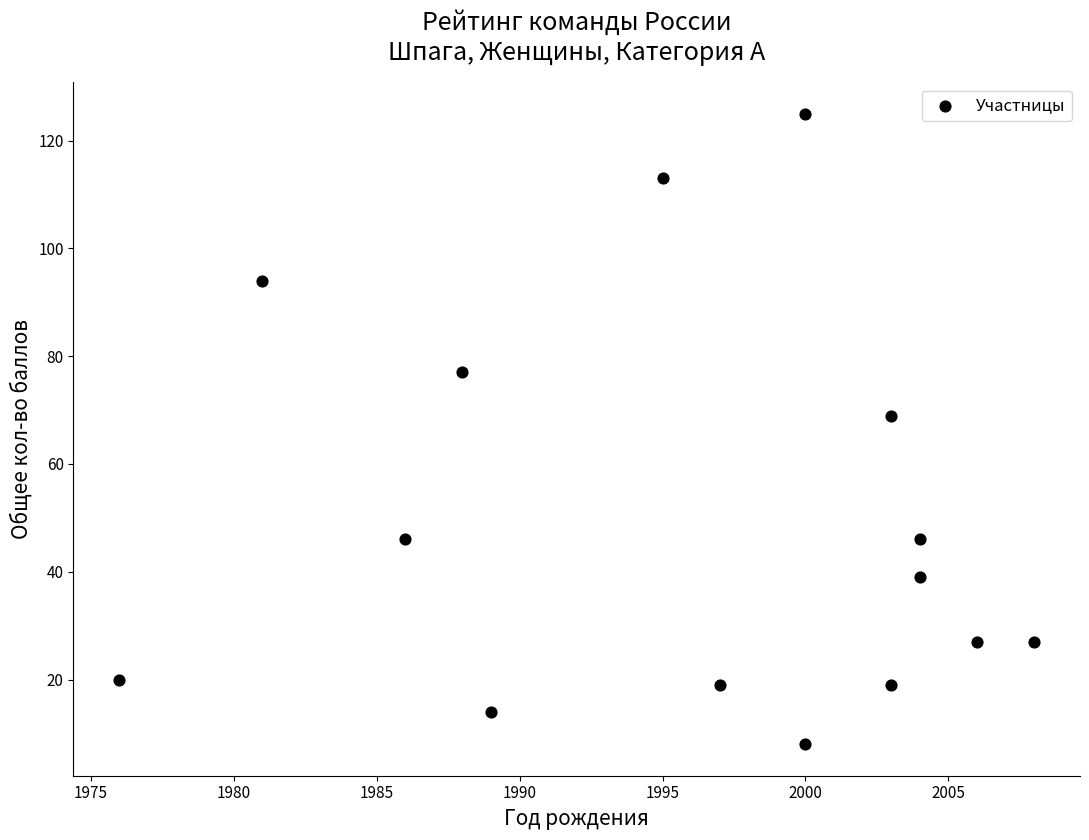

What is the range of Y values (max minus min)?

117